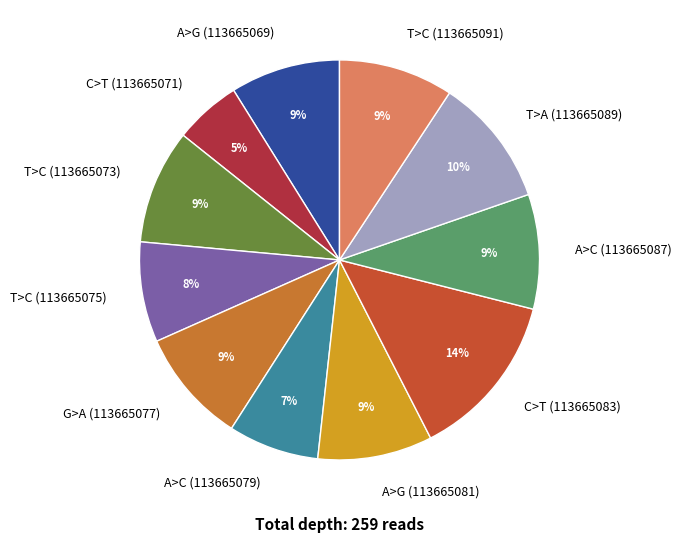

Does any single category account for the majority?

No